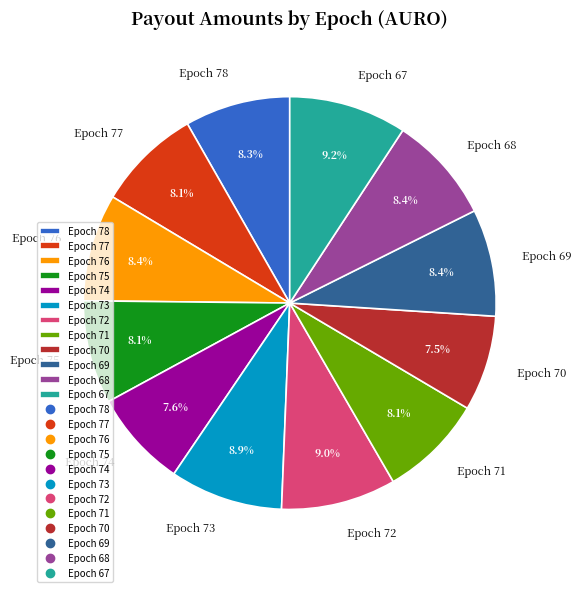

How many segments does this pie chart have?

12